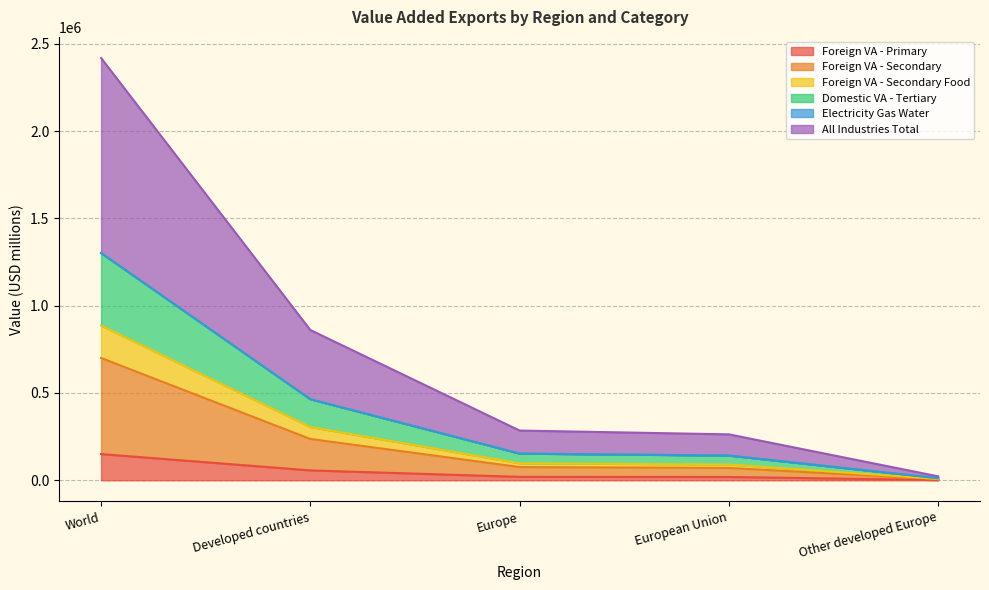

Does the chart display data point markers on the line(s)?

No